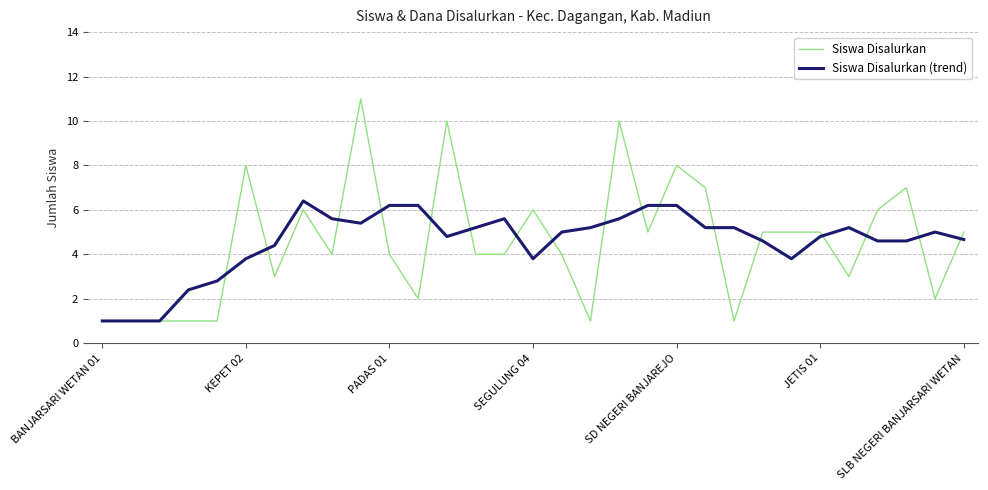

Reading left to right, what are all the values shown in this chart?

Siswa Disalurkan: 1.0	1.0	1.0	1.0	1.0	8.0	3.0	6.0	4.0	11.0	4.0	2.0	10.0	4.0	4.0	6.0	4.0	1.0	10.0	5.0	8.0	7.0	1.0	5.0	5.0	5.0	3.0	6.0	7.0	2.0	5.0
Siswa Disalurkan (trend): 1.0	1.0	1.0	2.4	2.8	3.8	4.4	6.4	5.6	5.4	6.2	6.2	4.8	5.2	5.6	3.8	5.0	5.2	5.6	6.2	6.2	5.2	5.2	4.6	3.8	4.8	5.2	4.6	4.6	5.0	4.7